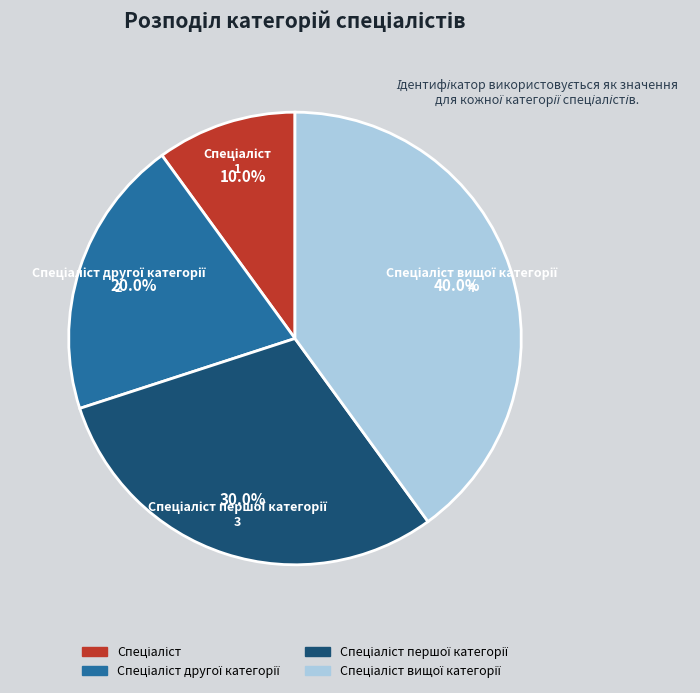

Is there a majority slice in this chart?

No